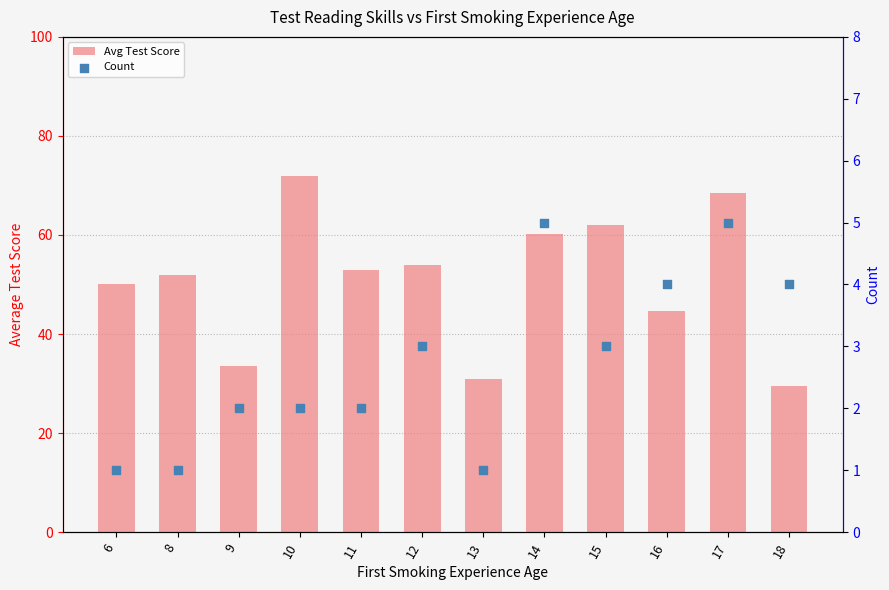

Which series has the largest Y range (max minus min)?

Avg Test Score